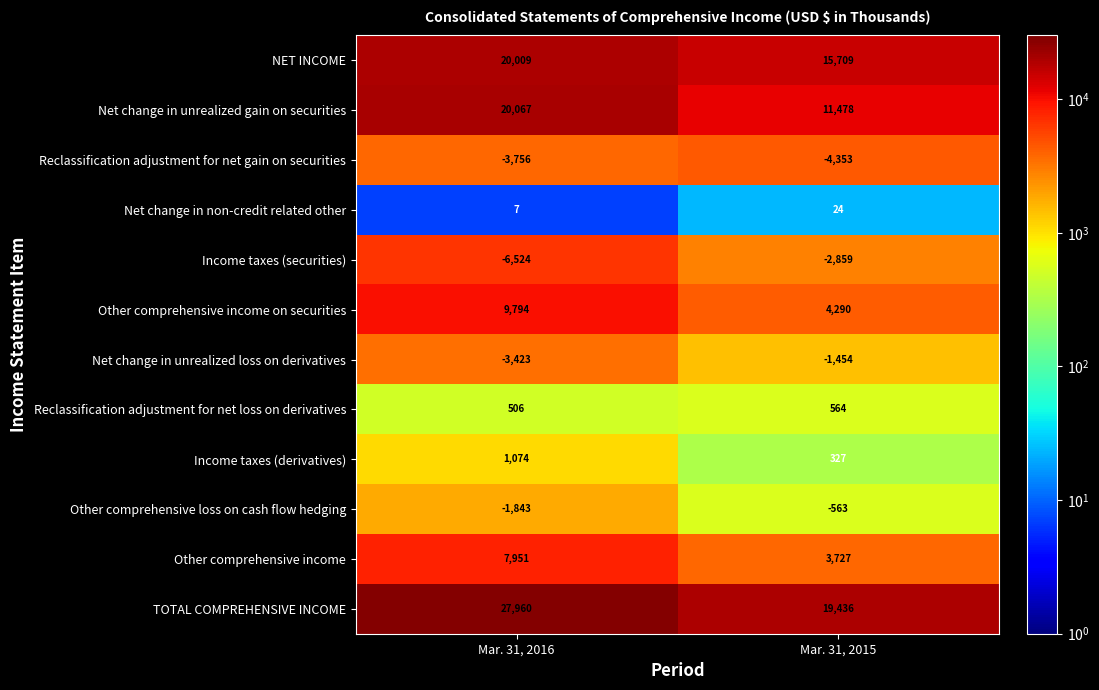

What is the difference between the highest and lowest values at Mar. 31, 2016?

34484